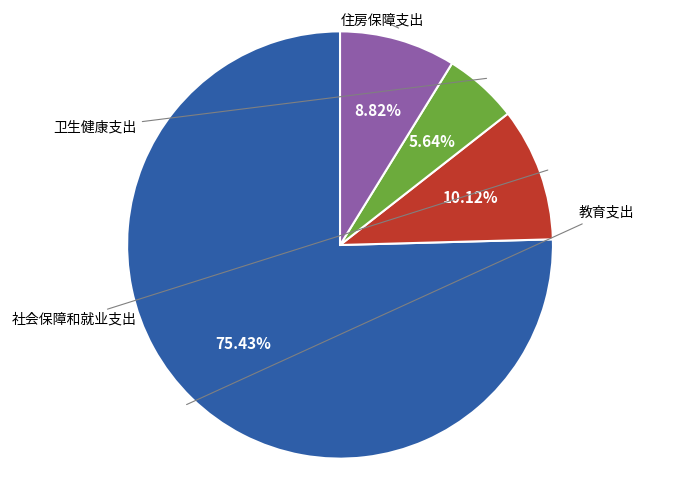

To the nearest percent, what percentage of the pie is 社会保障和就业支出?

10%